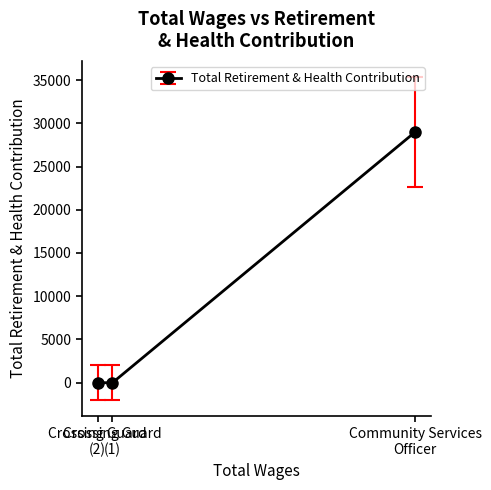

What is the difference between the maximum and second lowest values?

28998